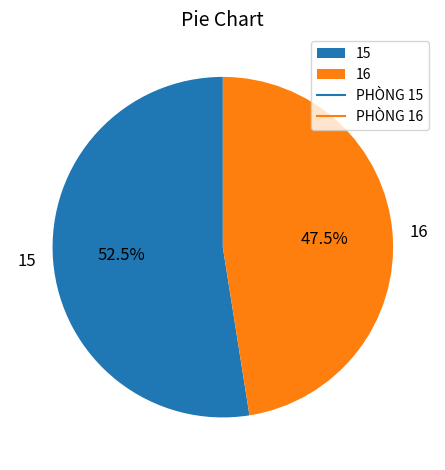

What percentage do 15 and 16 together represent?

100.0%